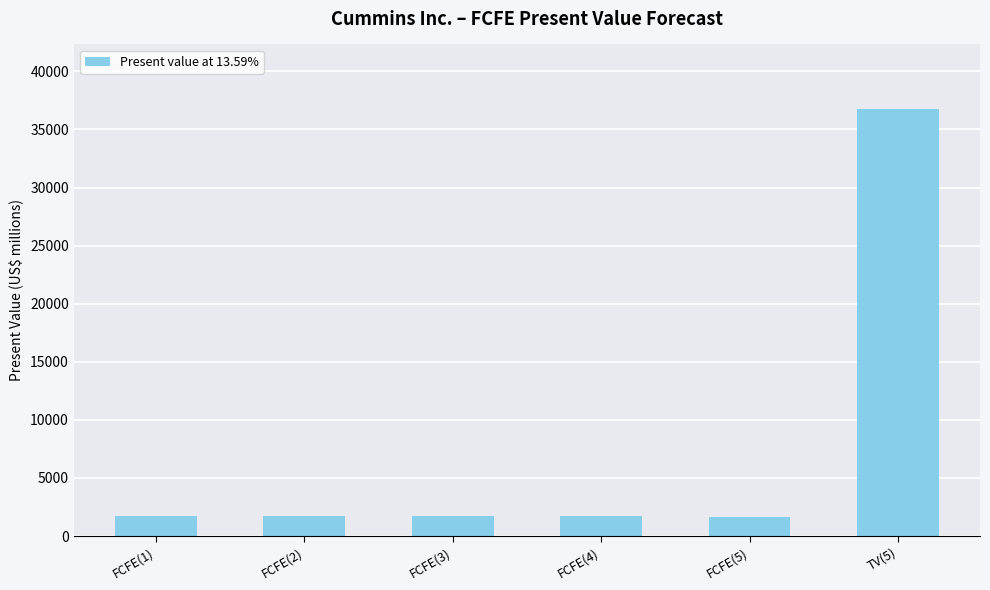

Which label corresponds to the largest value in the chart?

TV(5)